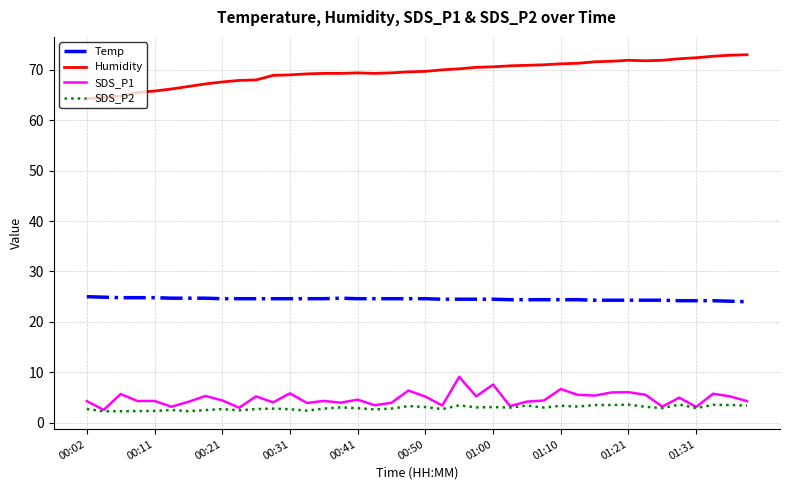

At how many categories does at least one series exceed 12?

40